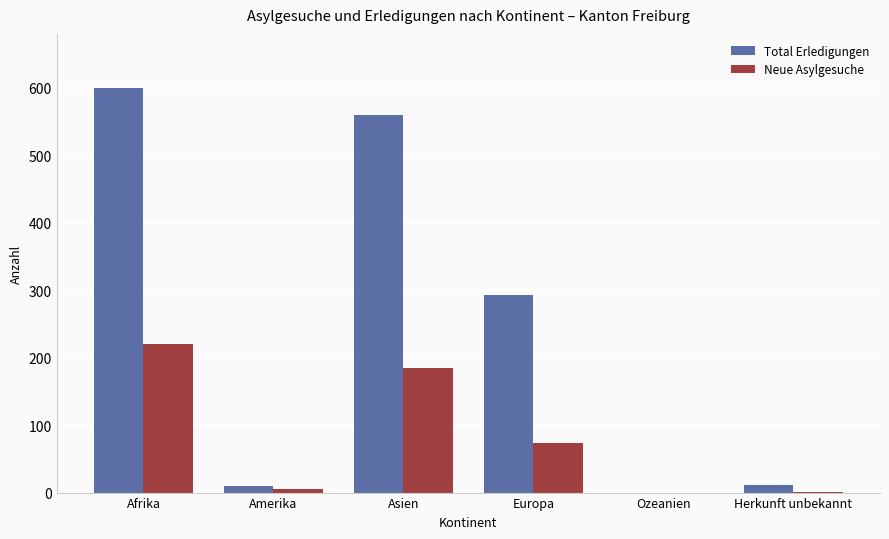

The value of Total Erledigungen at Asien is 560. True or false?

True